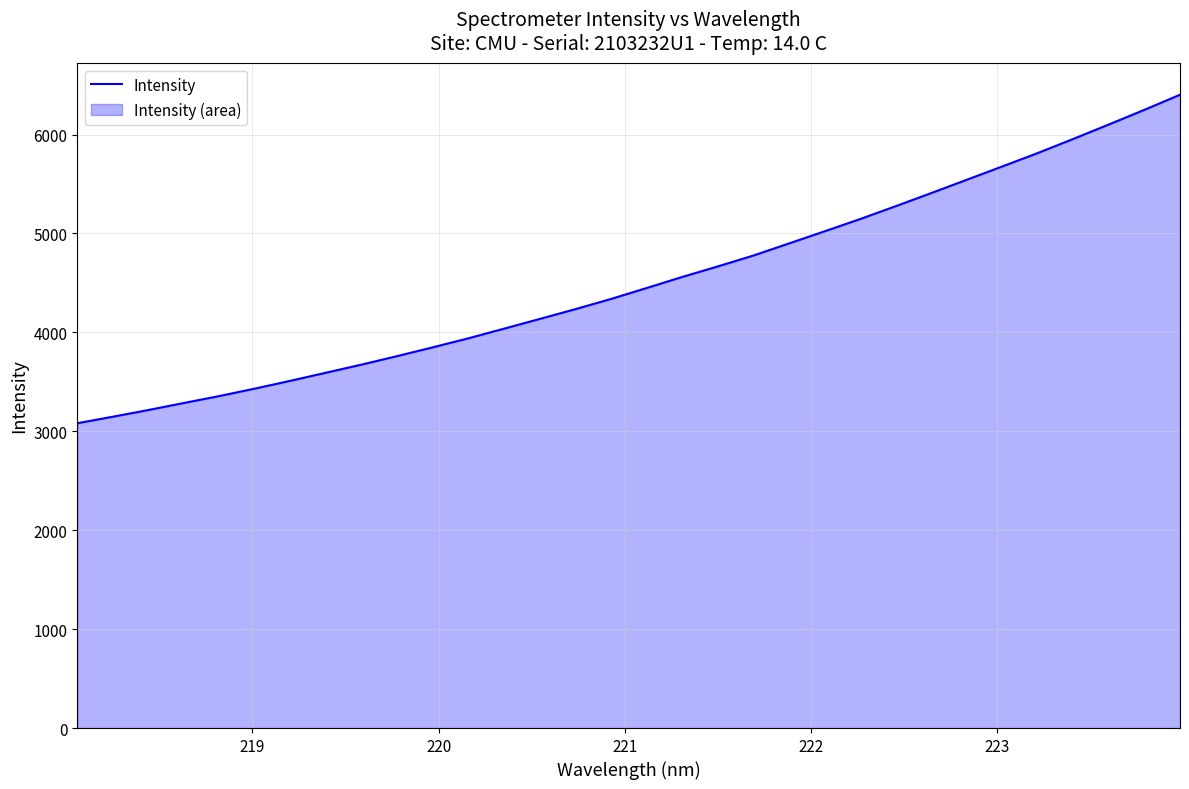

What is the smallest value displayed?

3081.3